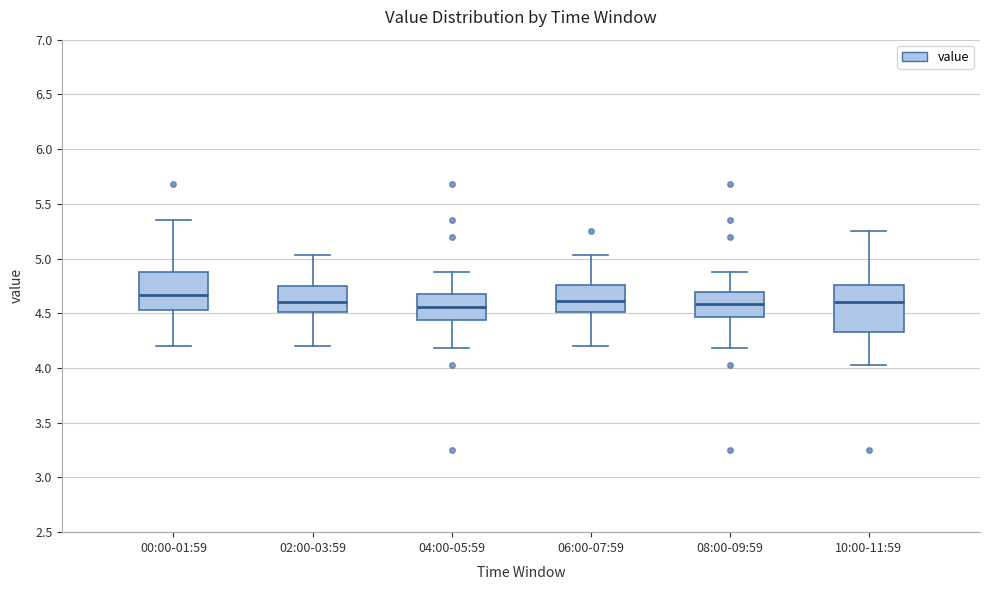

Where does the upper whisker of the box for 10:00-11:59 end on the y-axis? The values are not printed on the chart, so give them approximately, as read against the axis.

5.25